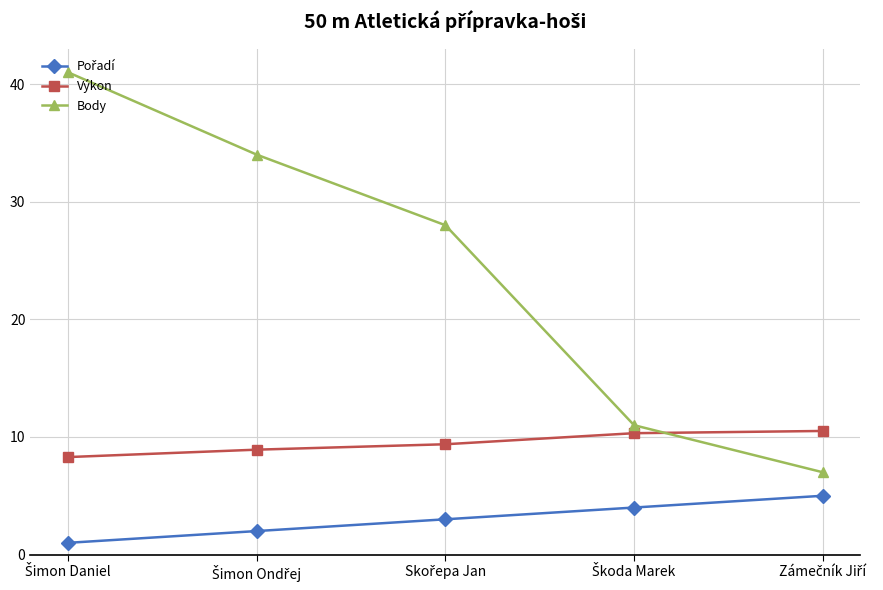

At how many categories does at least one series exceed 4?

5